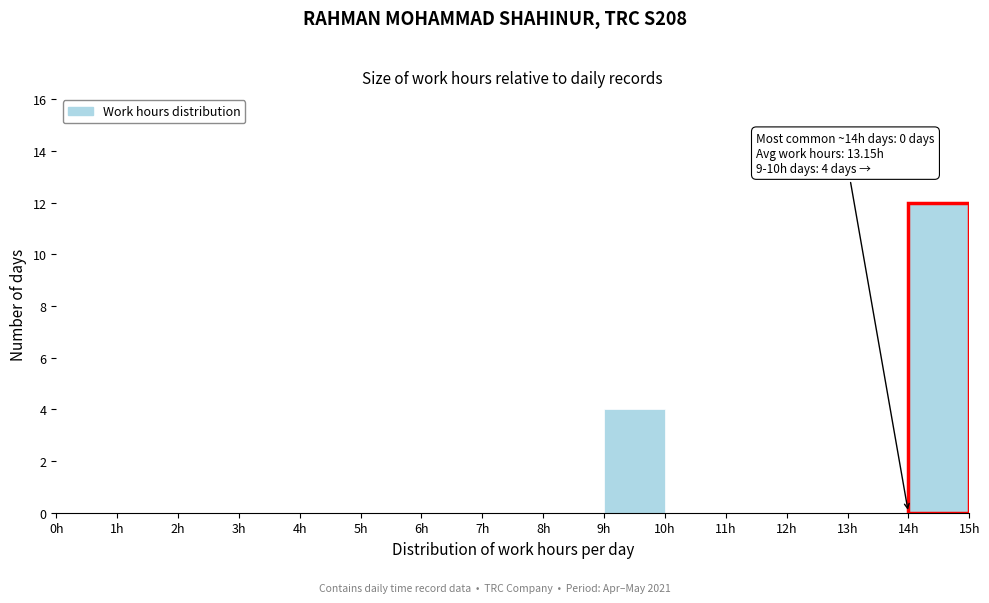

Which range on the x-axis has the tallest bar?

14 to 15